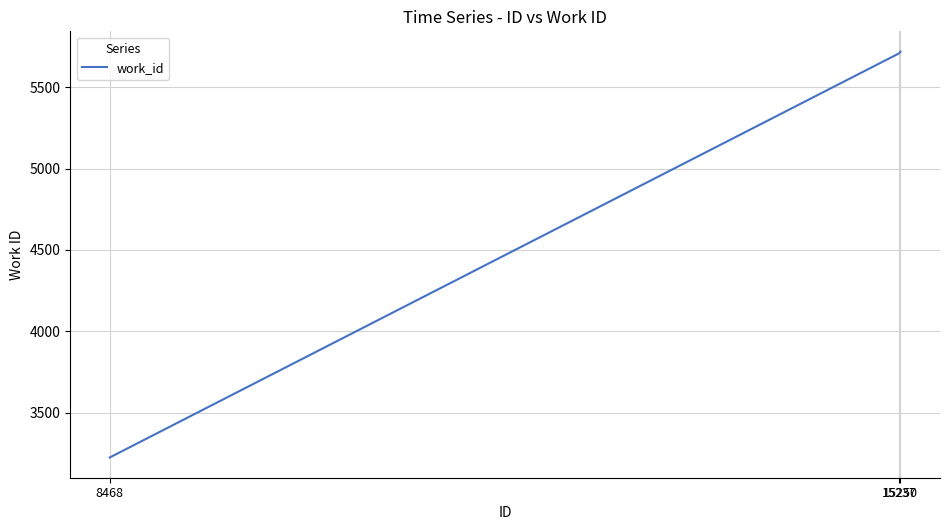

What is the smallest value displayed?

3224